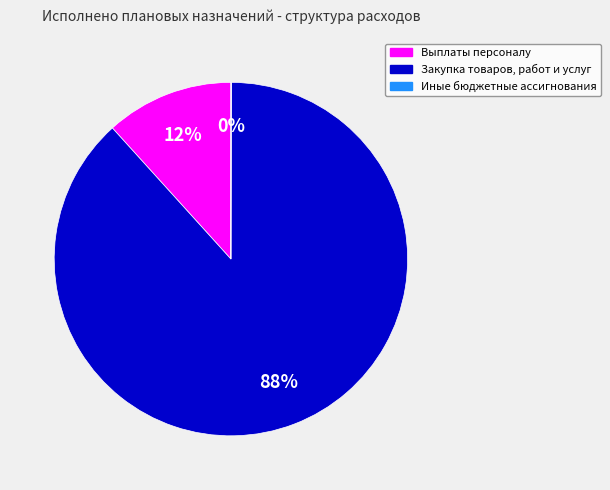

Is there any slice that represents more than half of the pie?

Yes